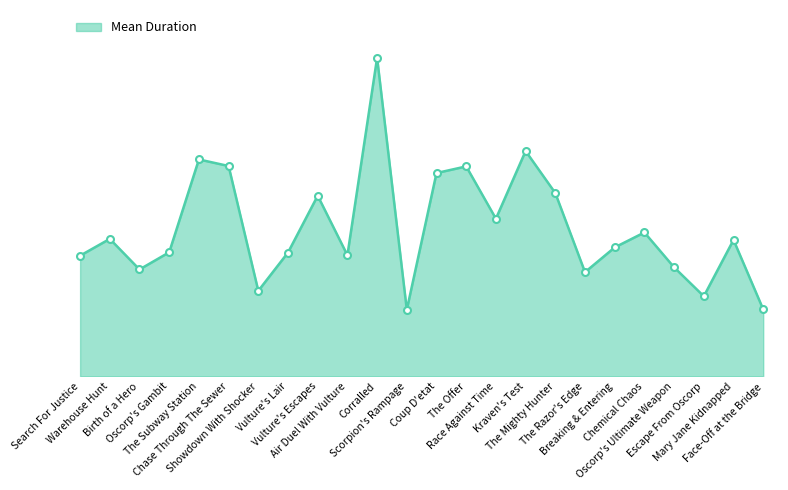

Is this an area chart (filled region under the line)?

Yes